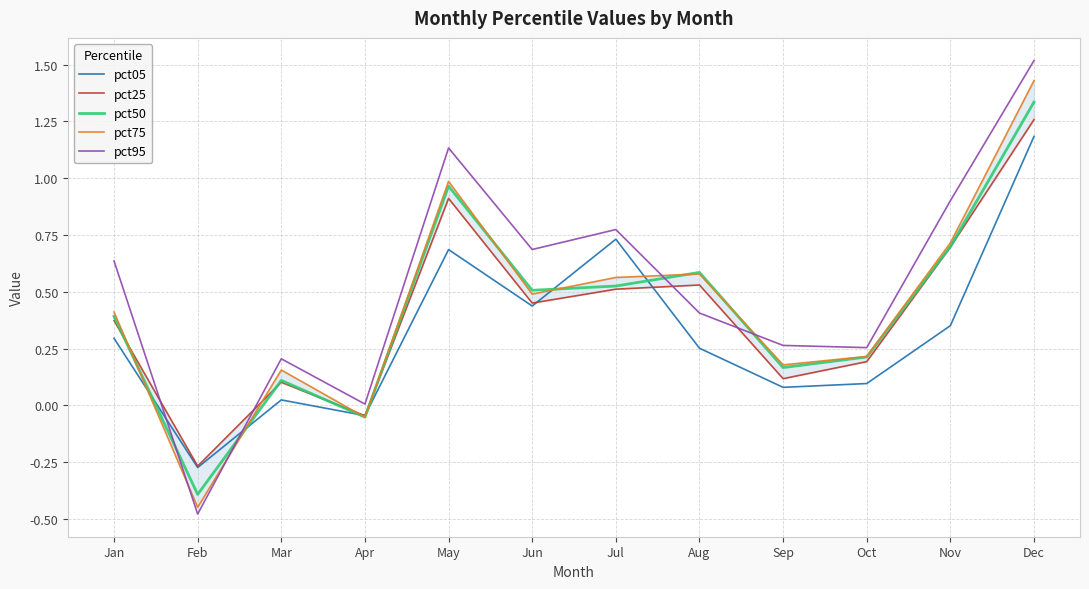

How many categories are shown in the chart?

12